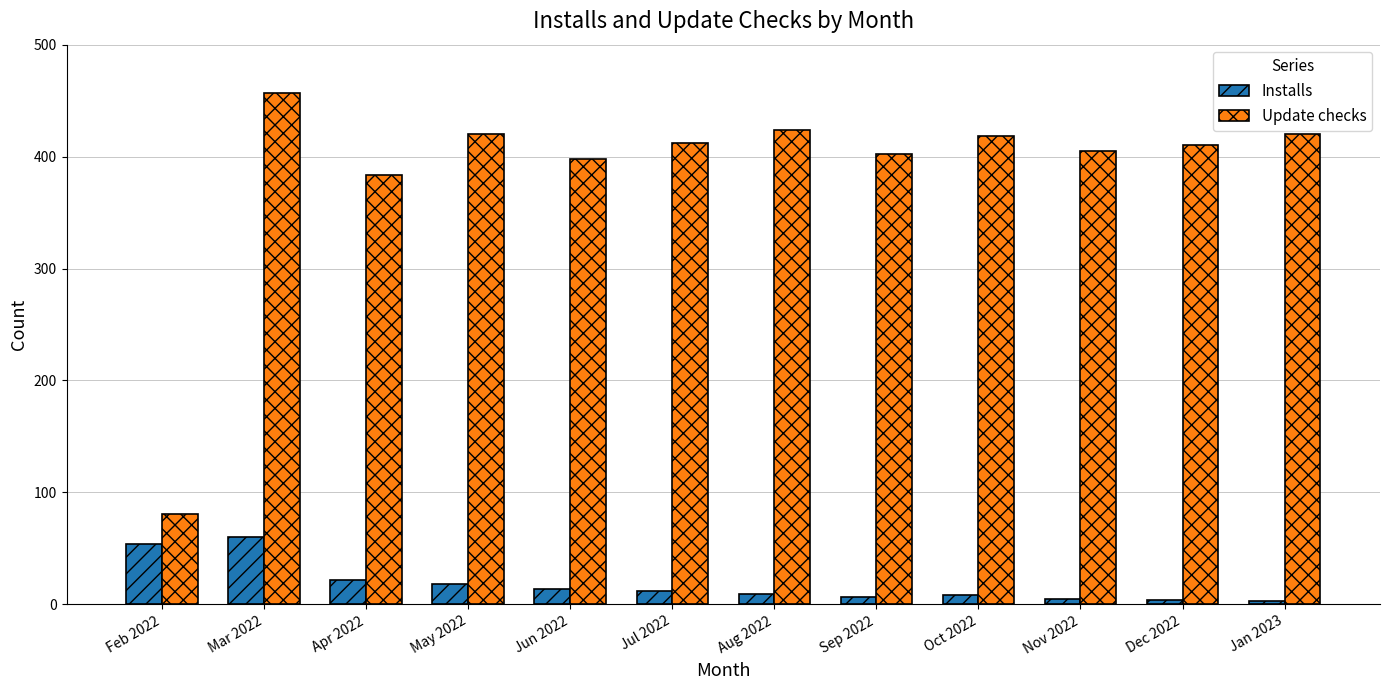

Where does the Update checks series first go above 412?

Mar 2022